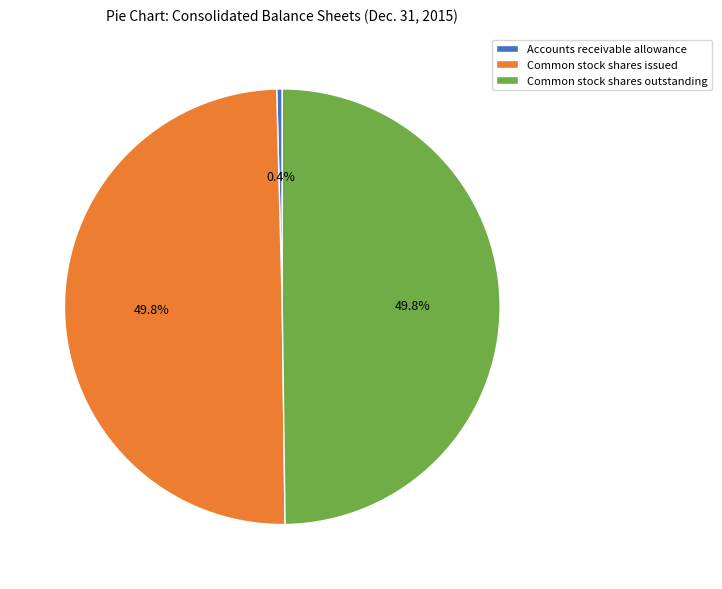

What is the smallest slice in the pie chart?

Accounts receivable allowance